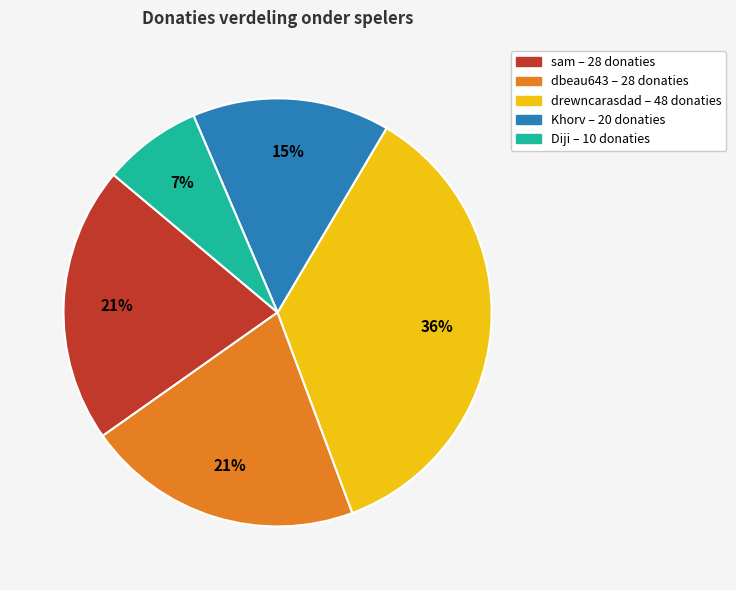

Does any single category account for the majority?

No